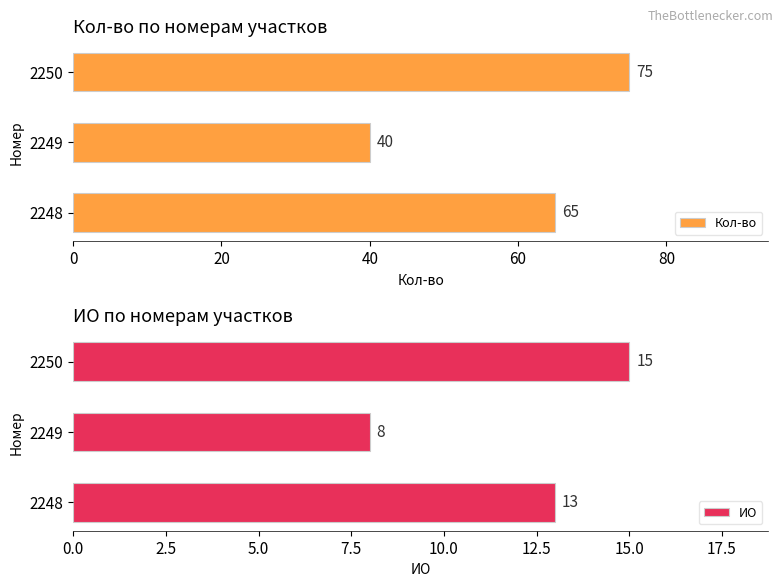

How many categories are shown in the chart?

3